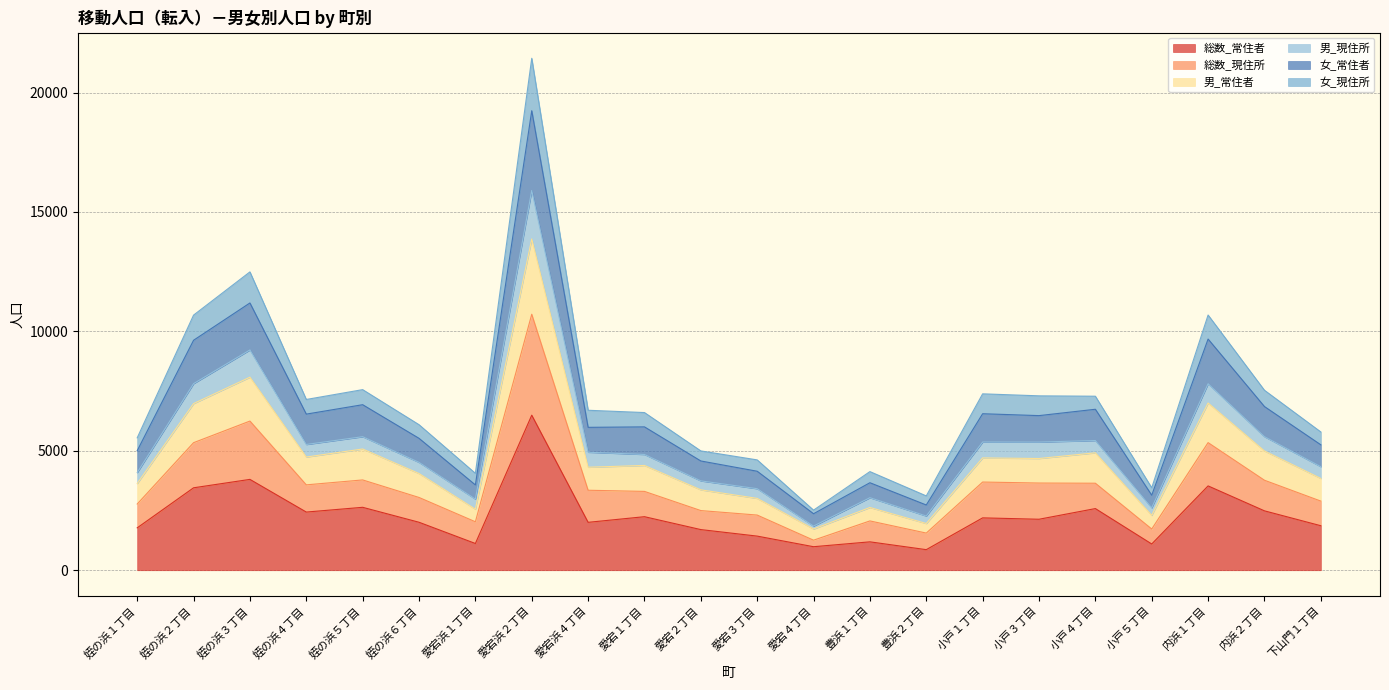

Does the chart display data point markers on the line(s)?

No